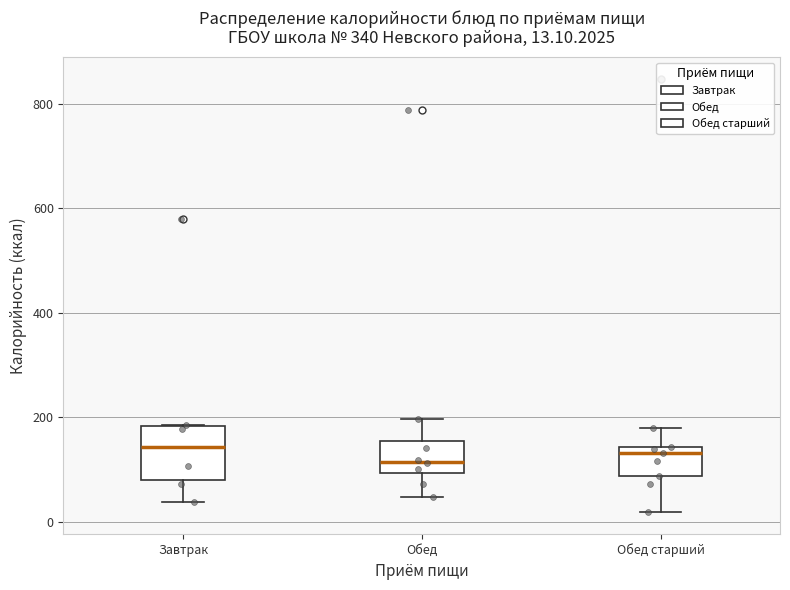

Which box is the tallest, from its lower edge to its upper edge?

Завтрак